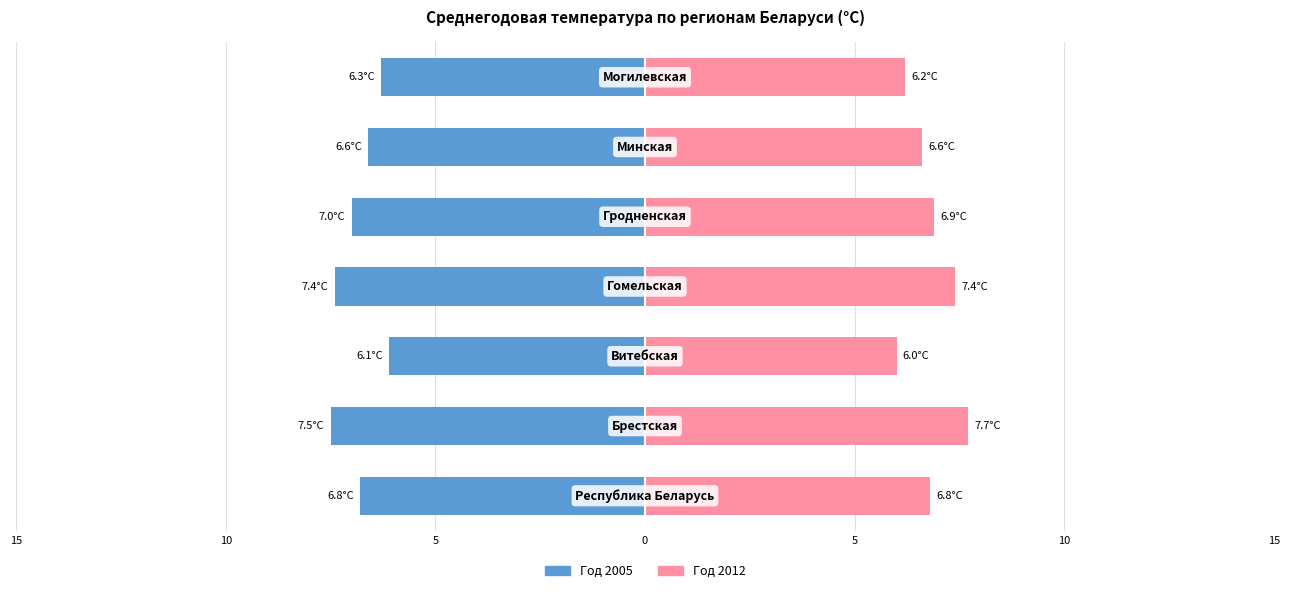

How many values in the 2012 series exceed 6?

6